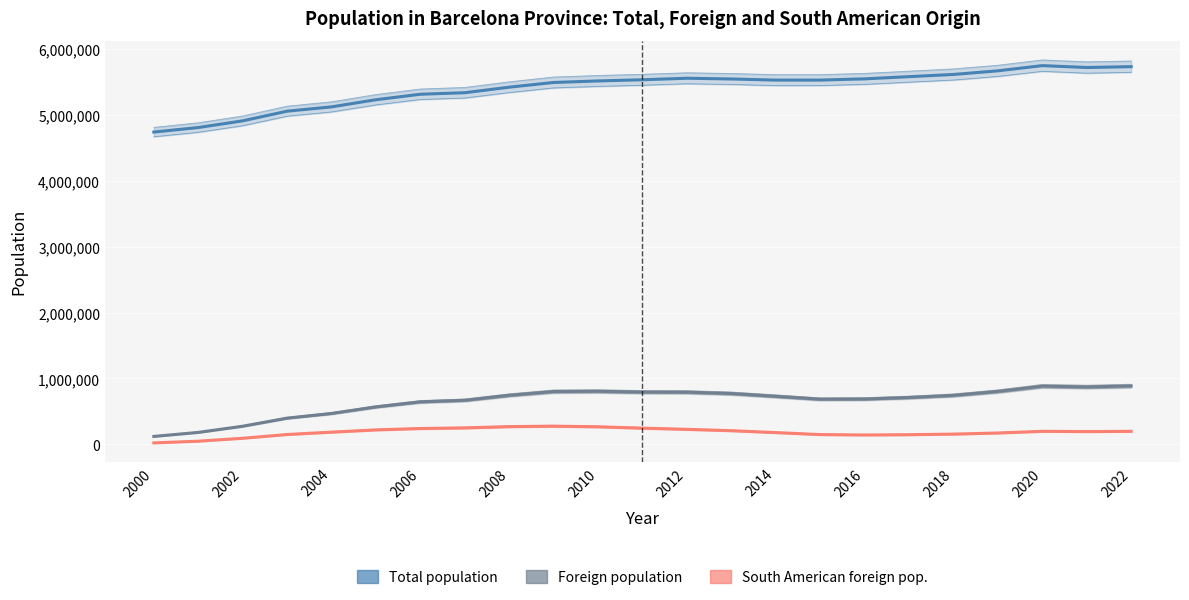

The Foreign population series shows 792071 at 2012. True or false?

True